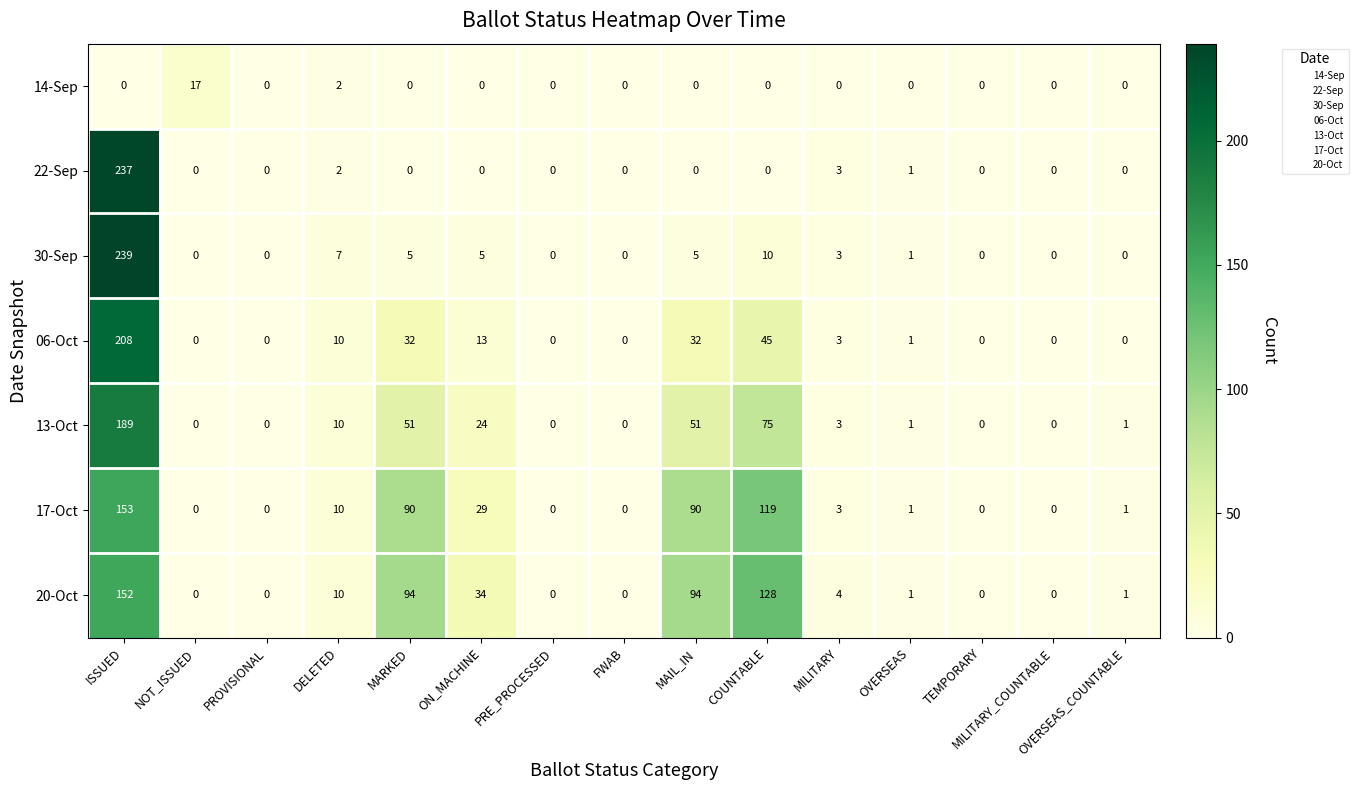

Which series has the largest total across all categories?

20-Oct